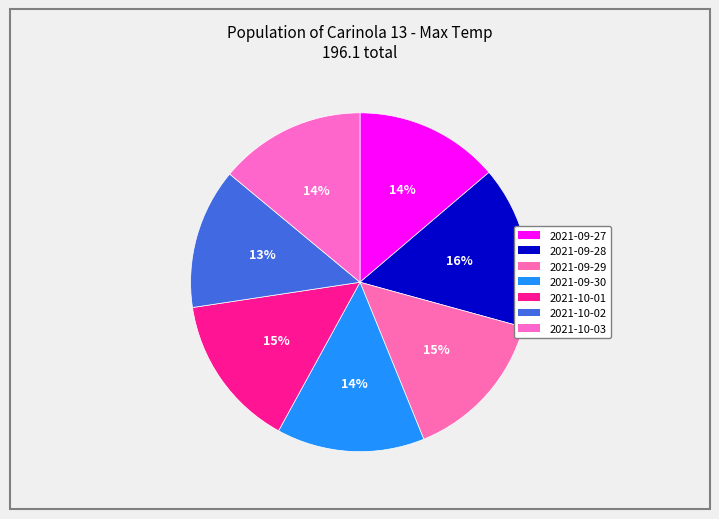

Rank the categories by value from highest to lowest.

2021-09-28, 2021-10-01, 2021-09-29, 2021-09-30, 2021-10-03, 2021-09-27, 2021-10-02